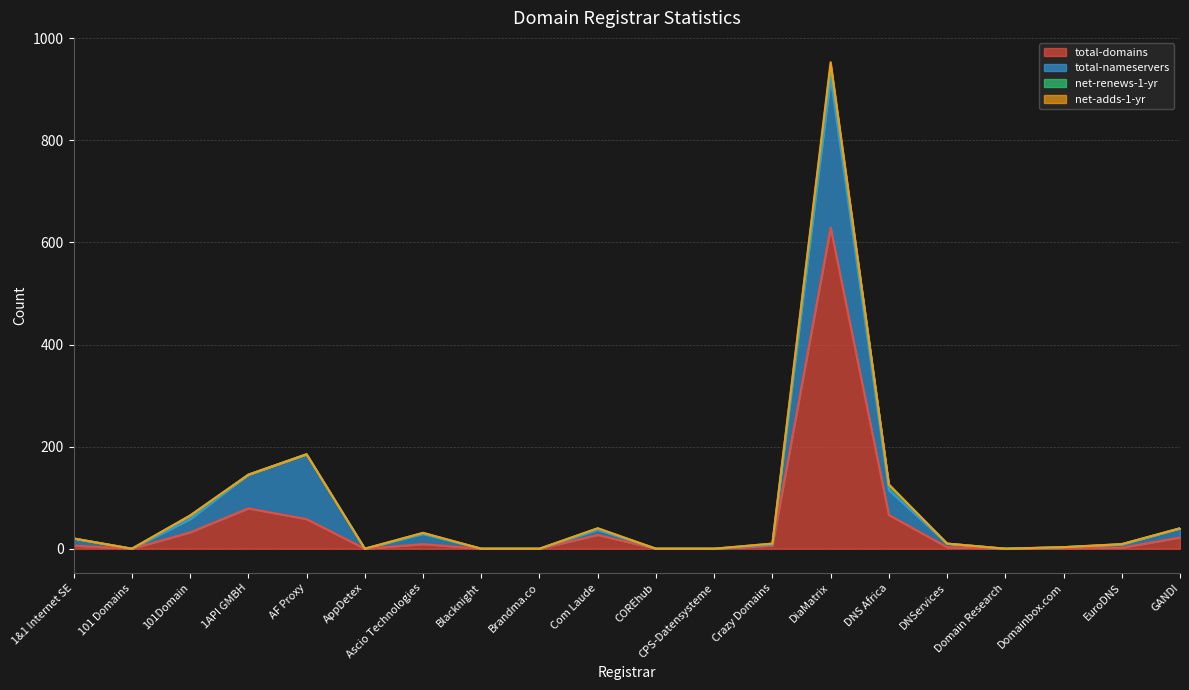

What are all the series names shown in the legend?

total-domains, total-nameservers, net-renews-1-yr, net-adds-1-yr